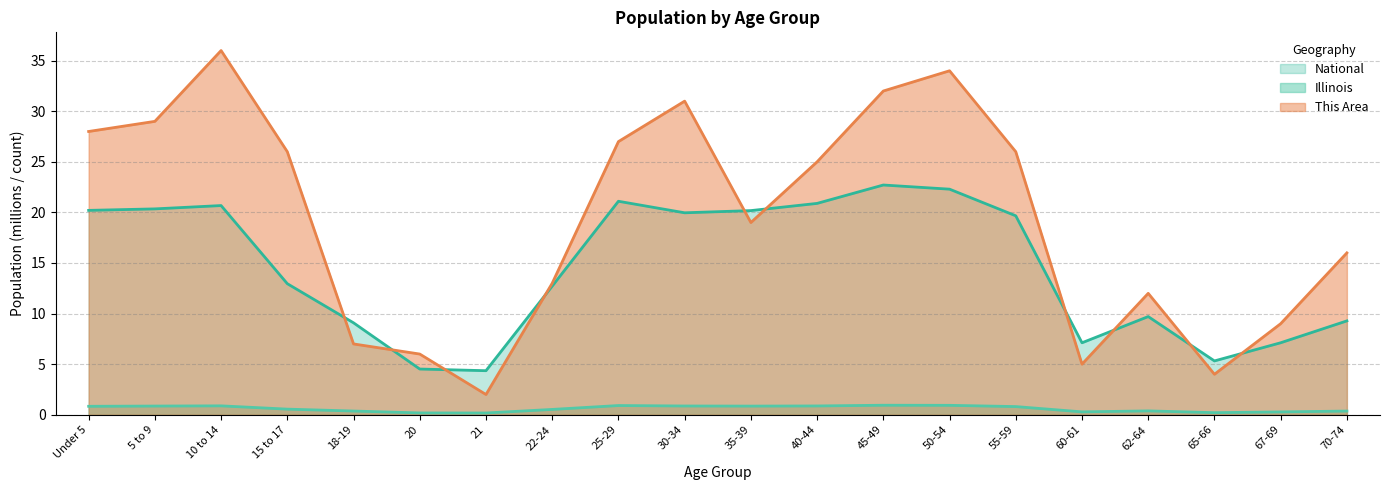

Between 10 to 14 and 35-39, which series saw the biggest shift?

This Area